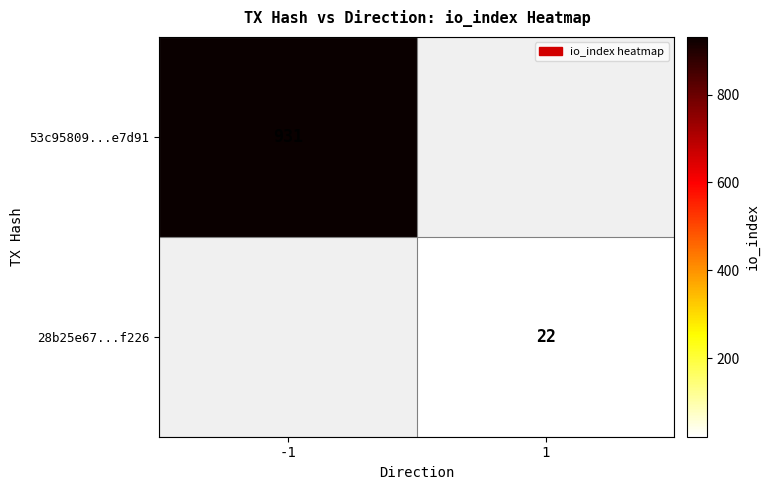

Which label corresponds to the largest value in the chart?

-1